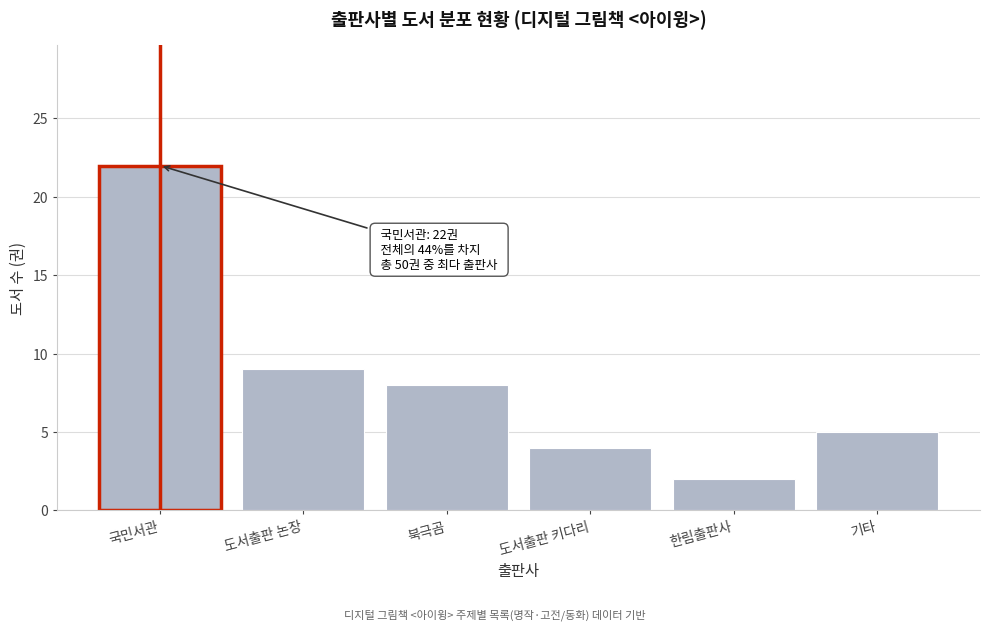

Reading left to right, what are all the values shown in this chart?

국민서관=22	도서출판 논장=9	북극곰=8	도서출판 키다리=4	한림출판사=2	기타=5